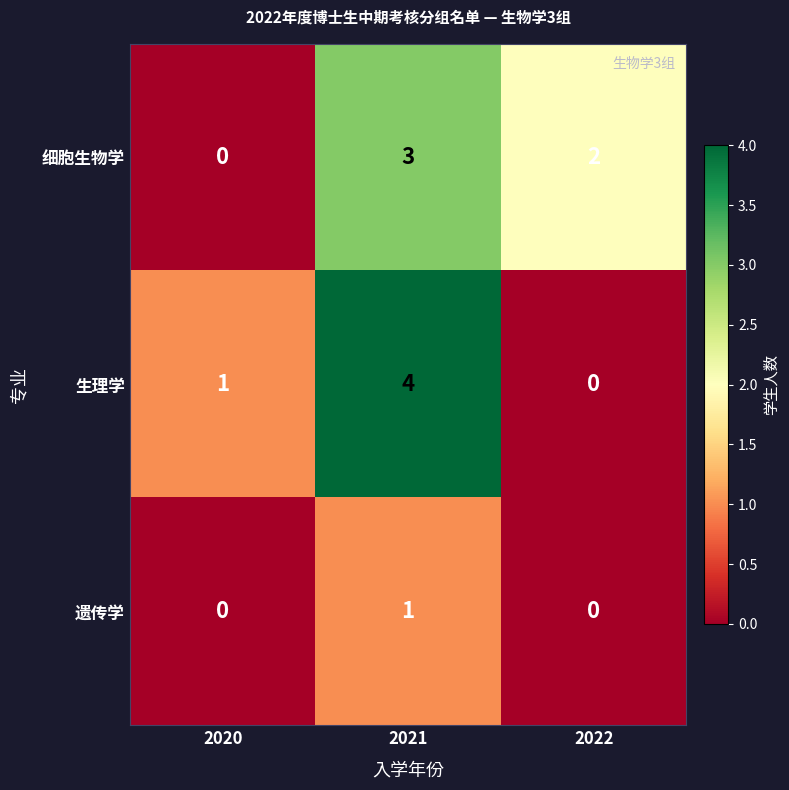

The value of 生理学 at 2020 is 0. True or false?

False